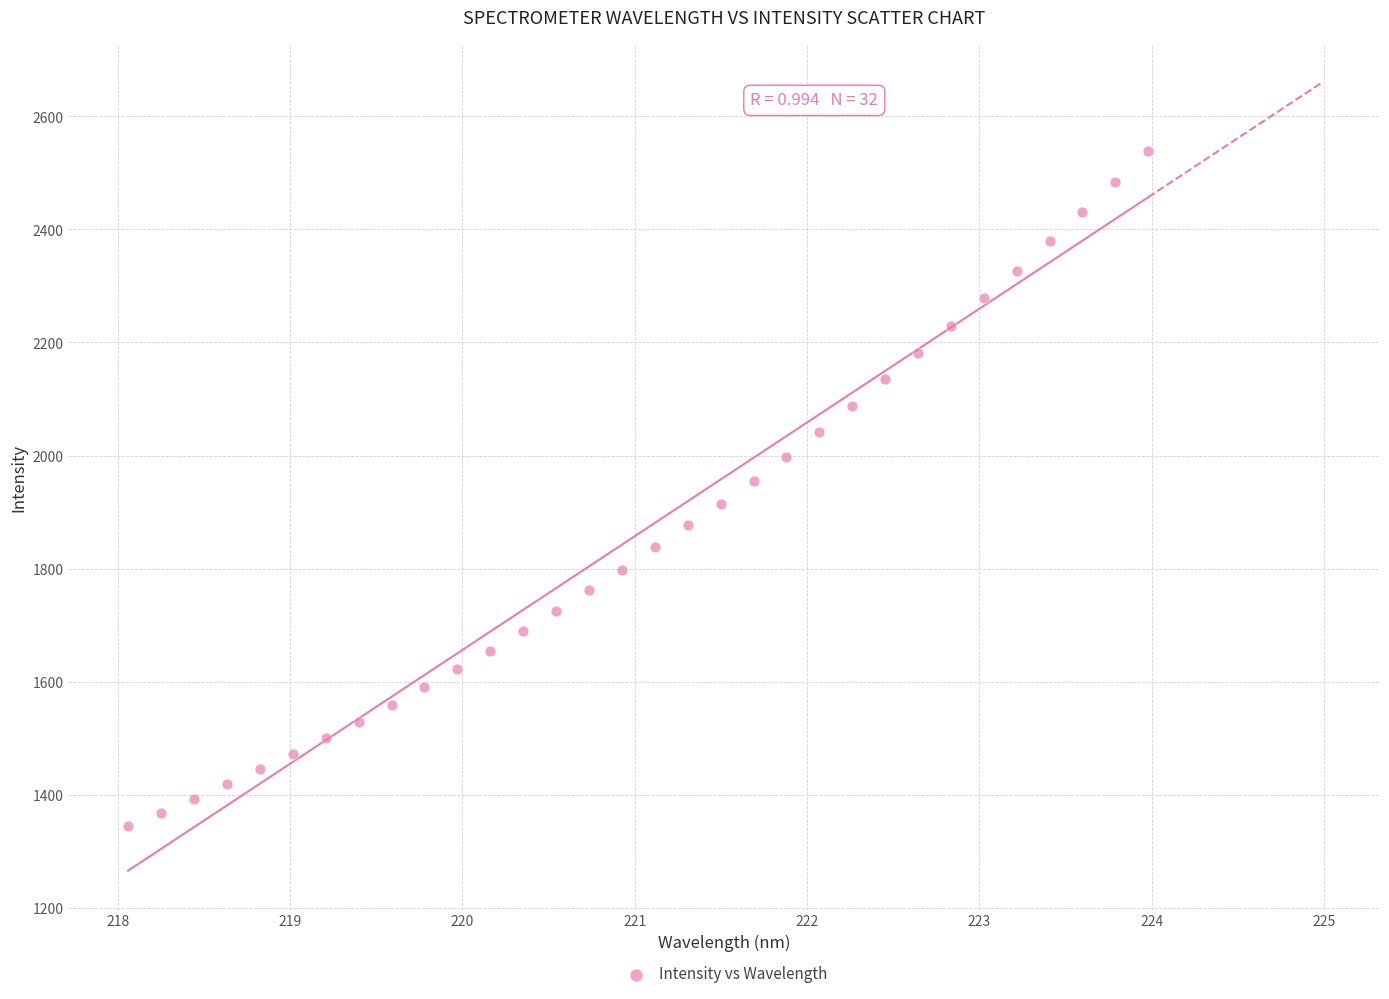

What is the range of Y values (max minus min)?

1195.6